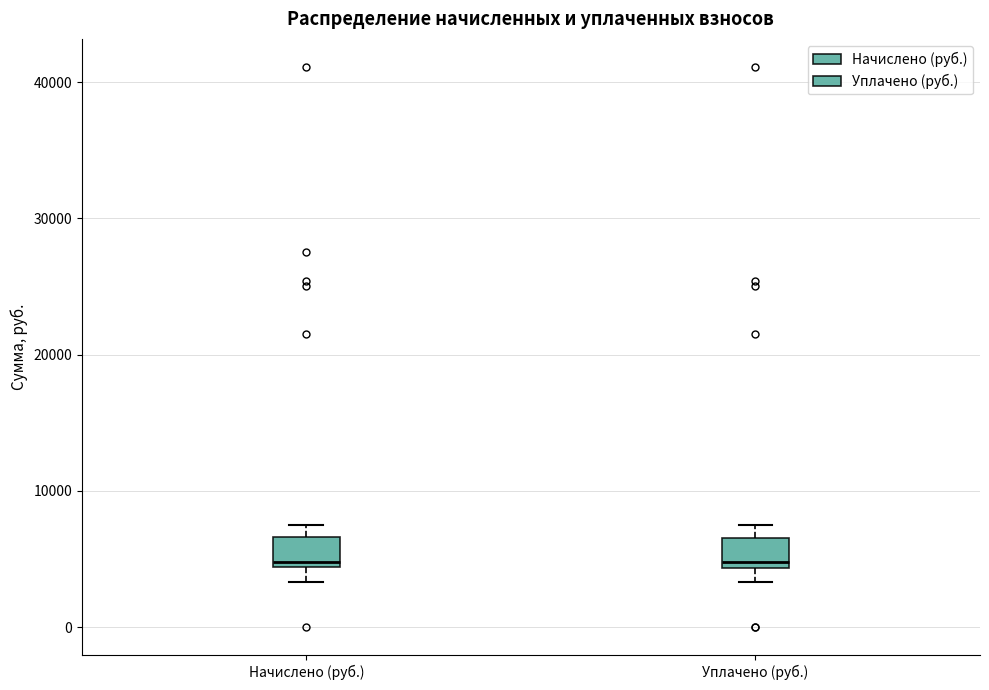

Where does the lower whisker of the box for Начислено (руб.) end on the y-axis? The values are not printed on the chart, so give them approximately, as read against the axis.

3000